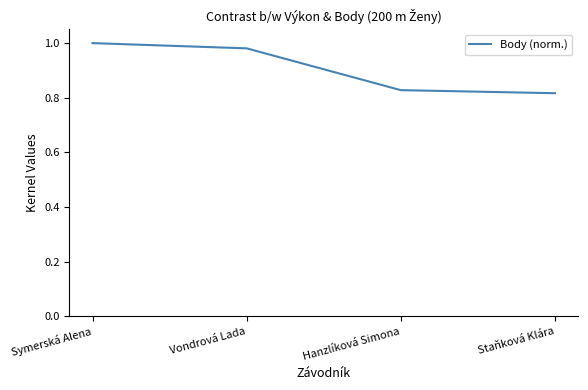

At which label is the value closest to 0?

Staňková Klára